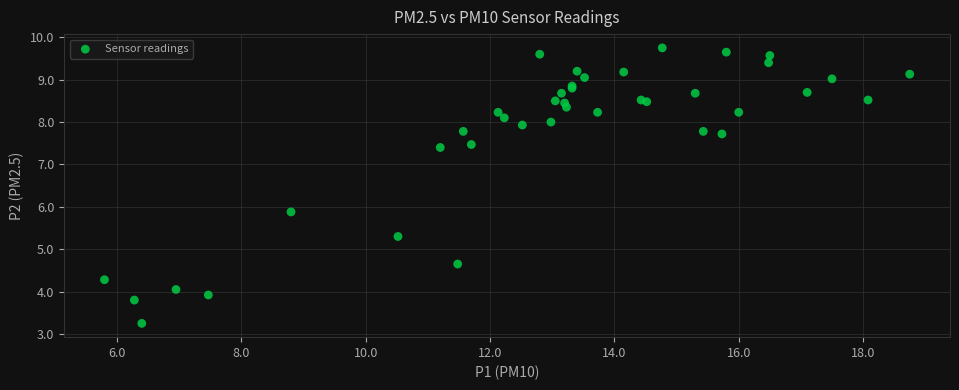

What Y value in the scatter plot is closest to 6?

5.9